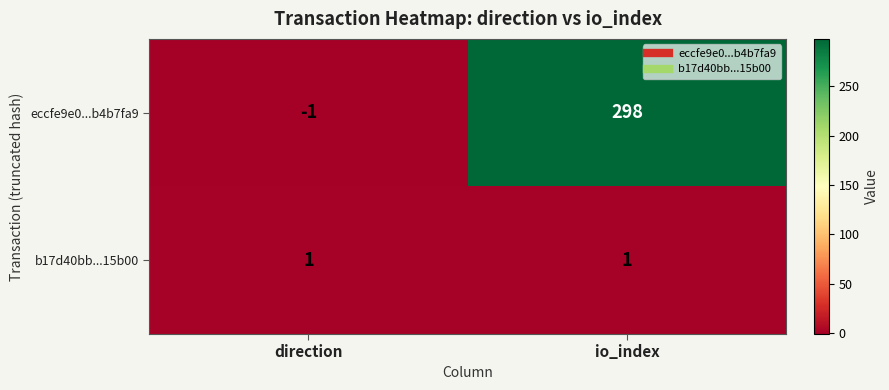

Which label corresponds to the smallest value in the chart?

direction